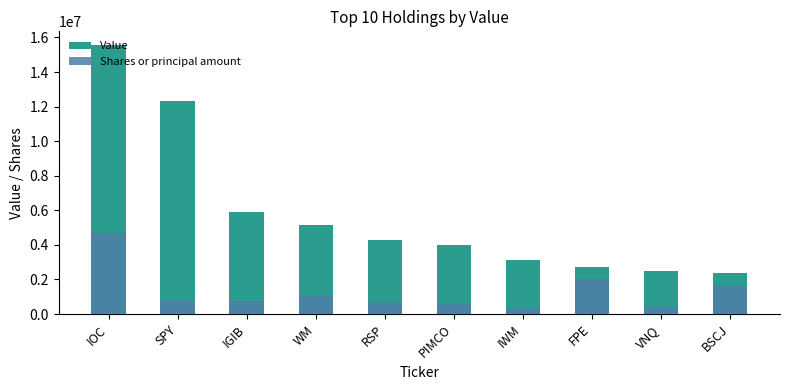

Are the bars horizontal?

No